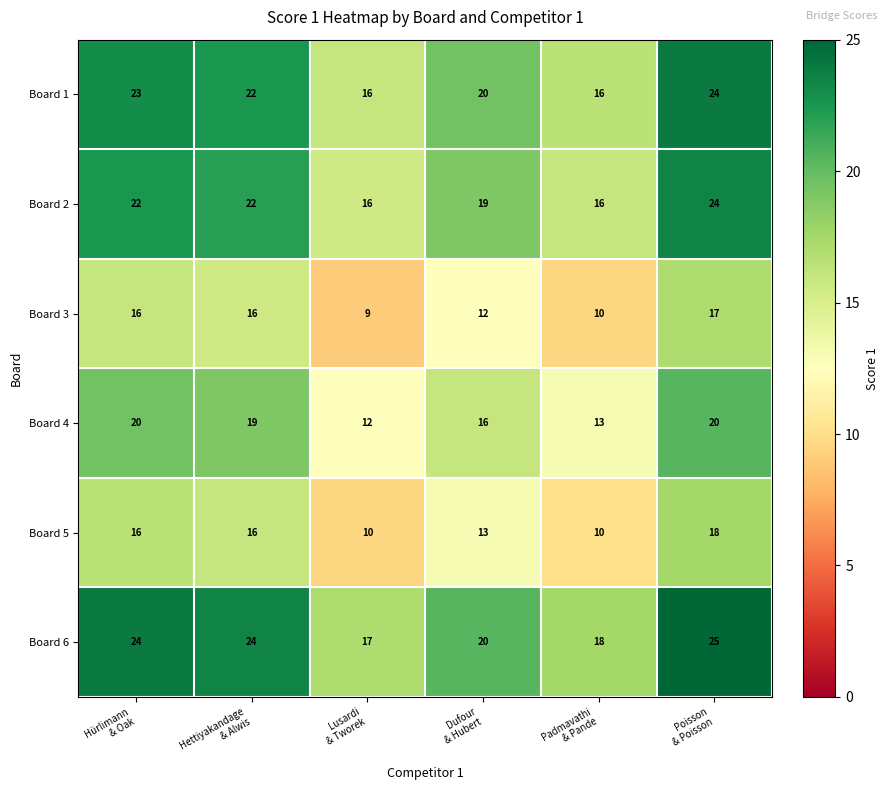

What is the maximum value for Board 5?

18